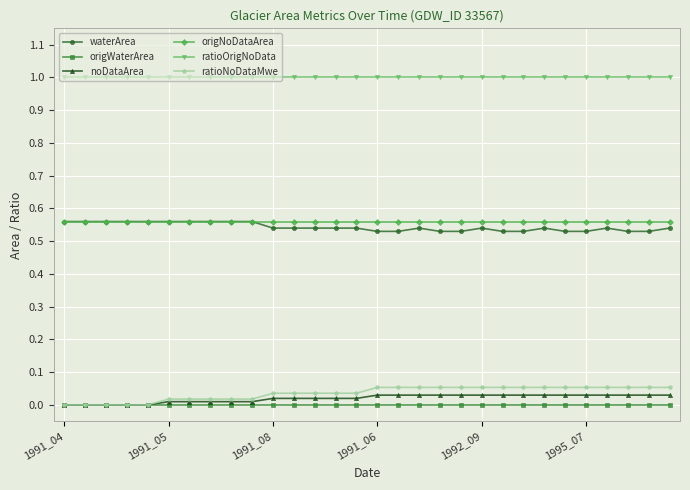

What is the value of the ratioOrigNoData point at the 26th from the left?

1.0